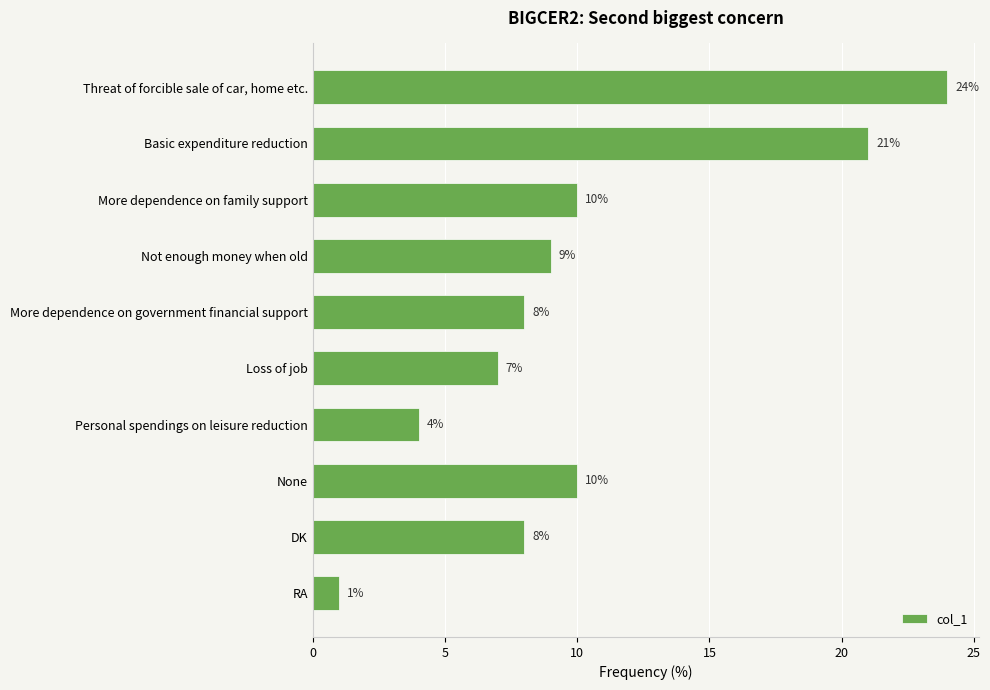

Count the number of data series in this chart.

1